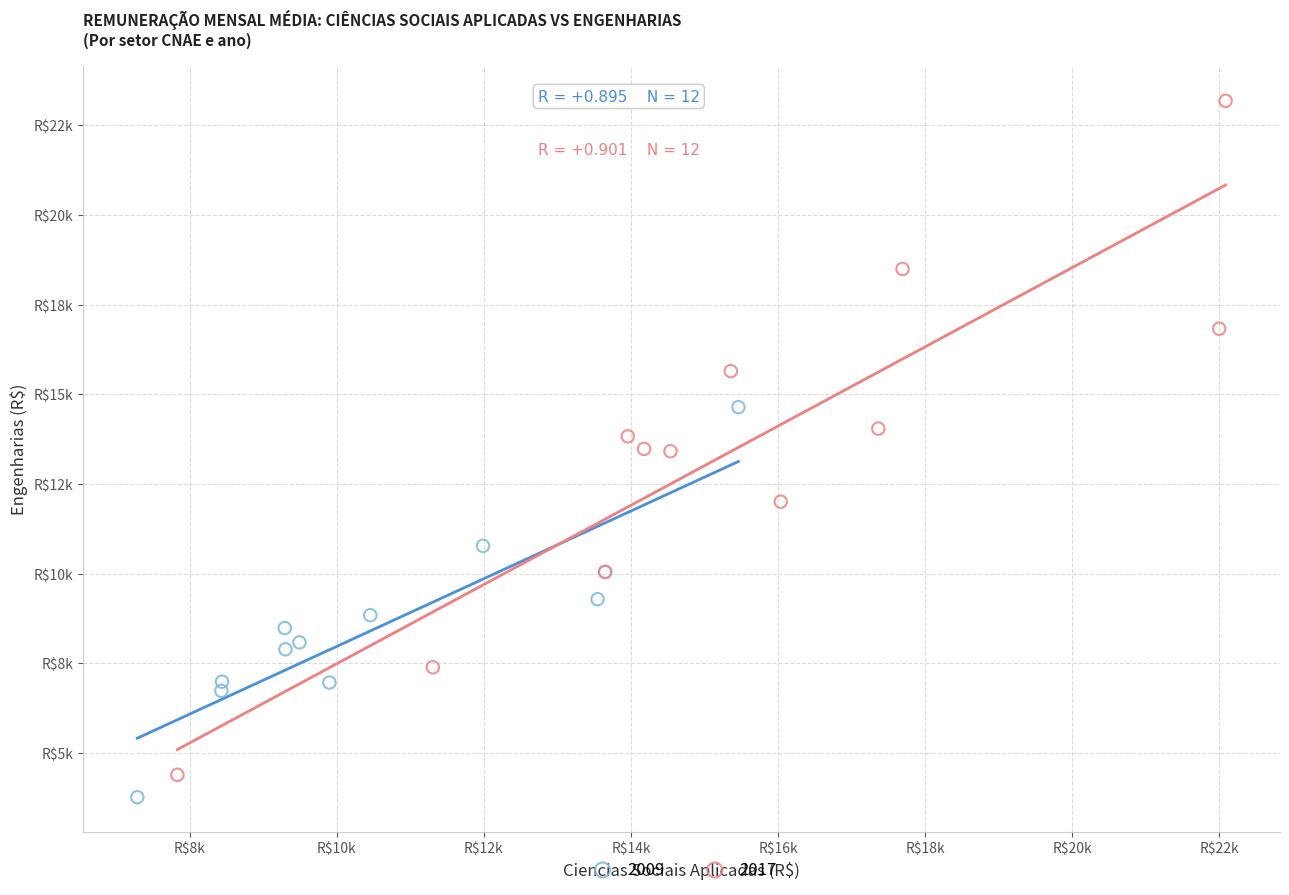

What are all the series names shown in the legend?

2009, 2017